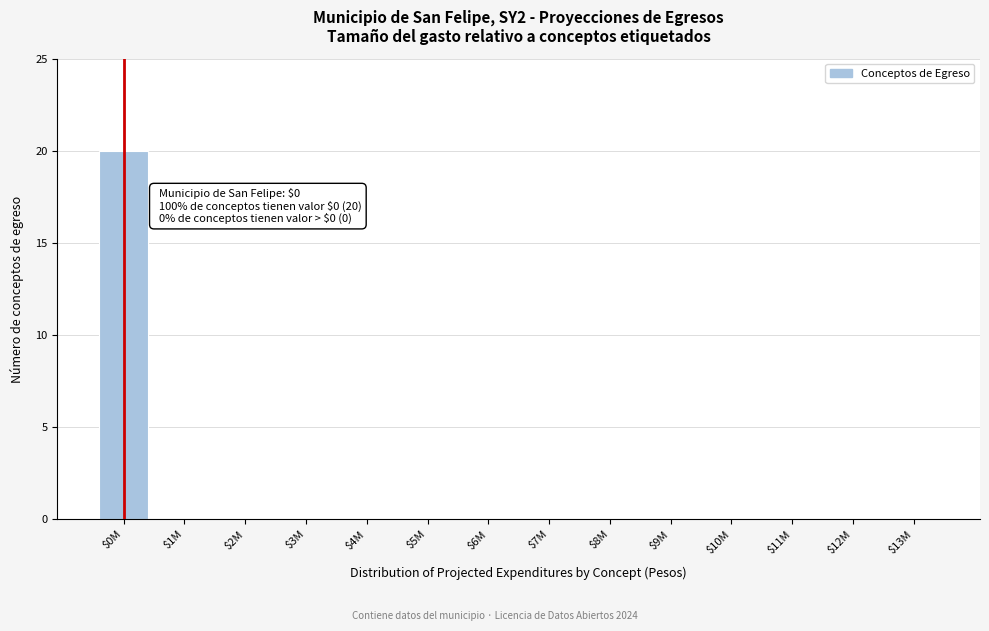

Which label corresponds to the largest value in the chart?

$0M